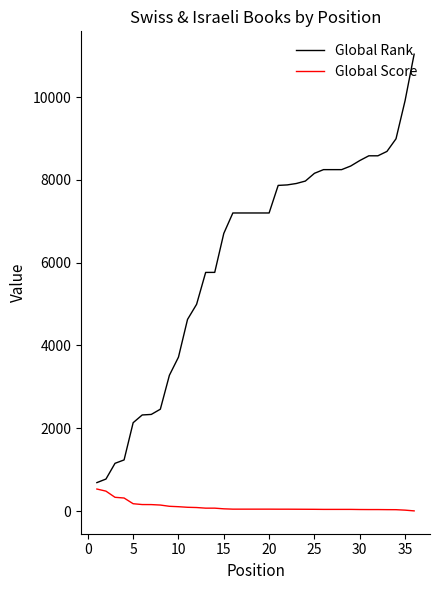

Which series has the largest range (max minus min)?

Global Rank